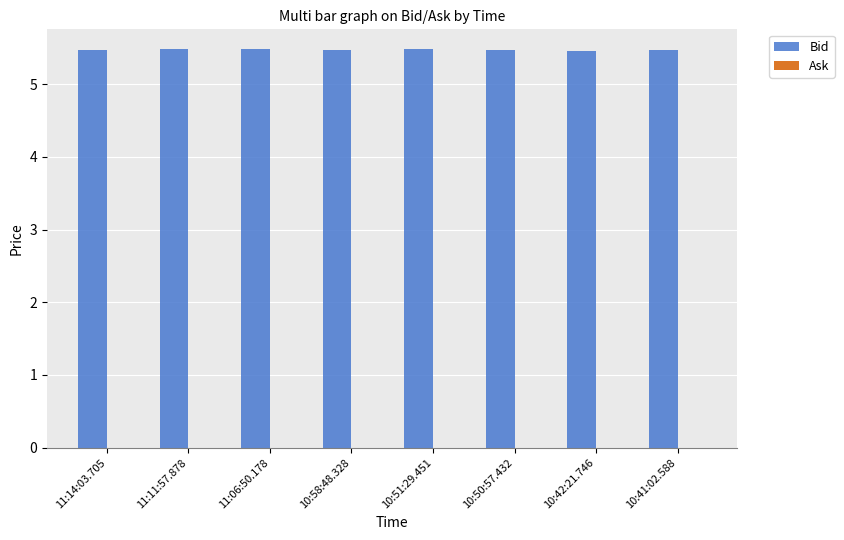

Count the values in the range 5 to 6.

8